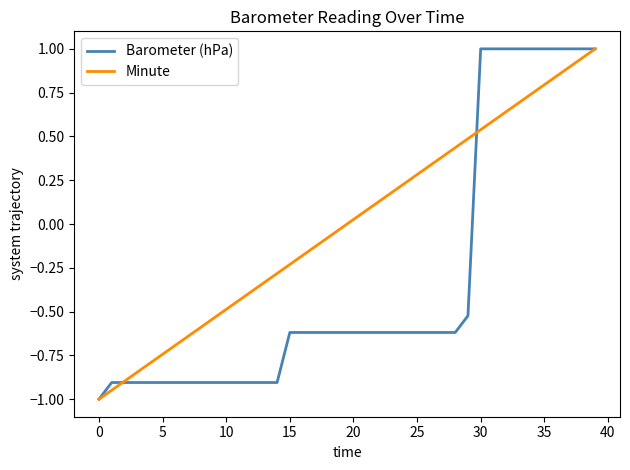

List the series in order of their overall mean, highest first.

Minute, Barometer (hPa)